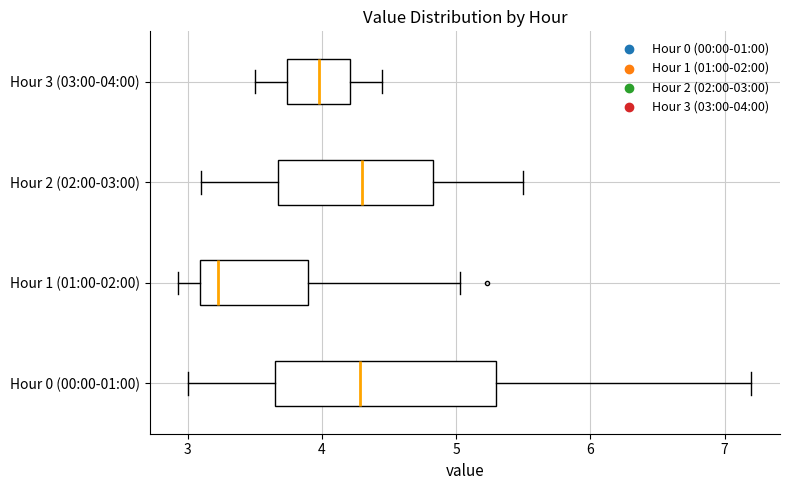

Where does the left whisker of the box for Hour 1 (01:00-02:00) end on the x-axis? The values are not printed on the chart, so give them approximately, as read against the axis.

2.9